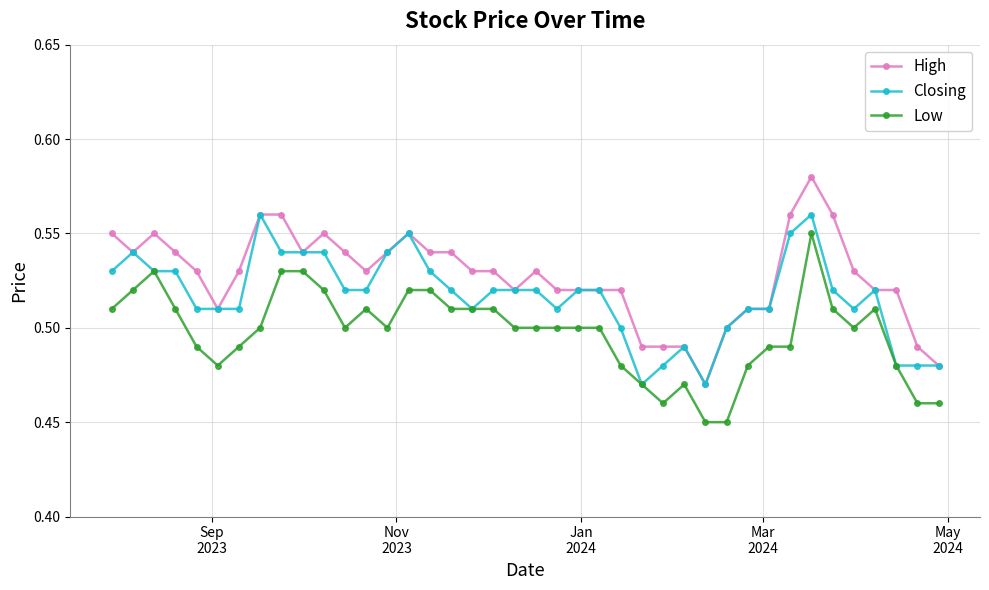

Count the High values in the range 0 to 1.

40